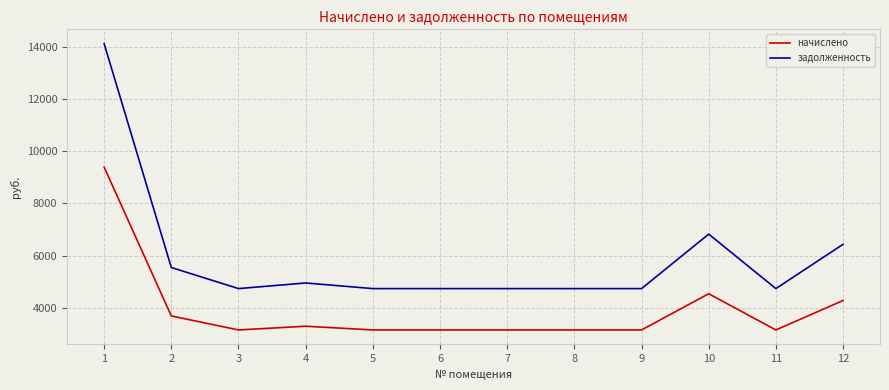

What is the difference between the highest and lowest values at 11?

1586.5